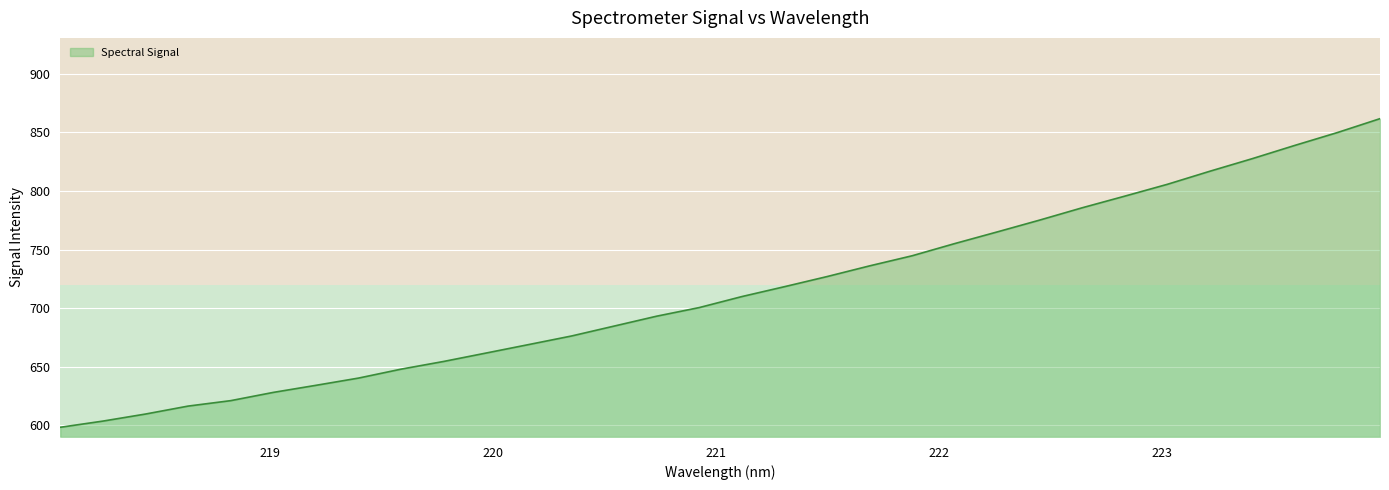

What is the smallest value displayed?

598.3